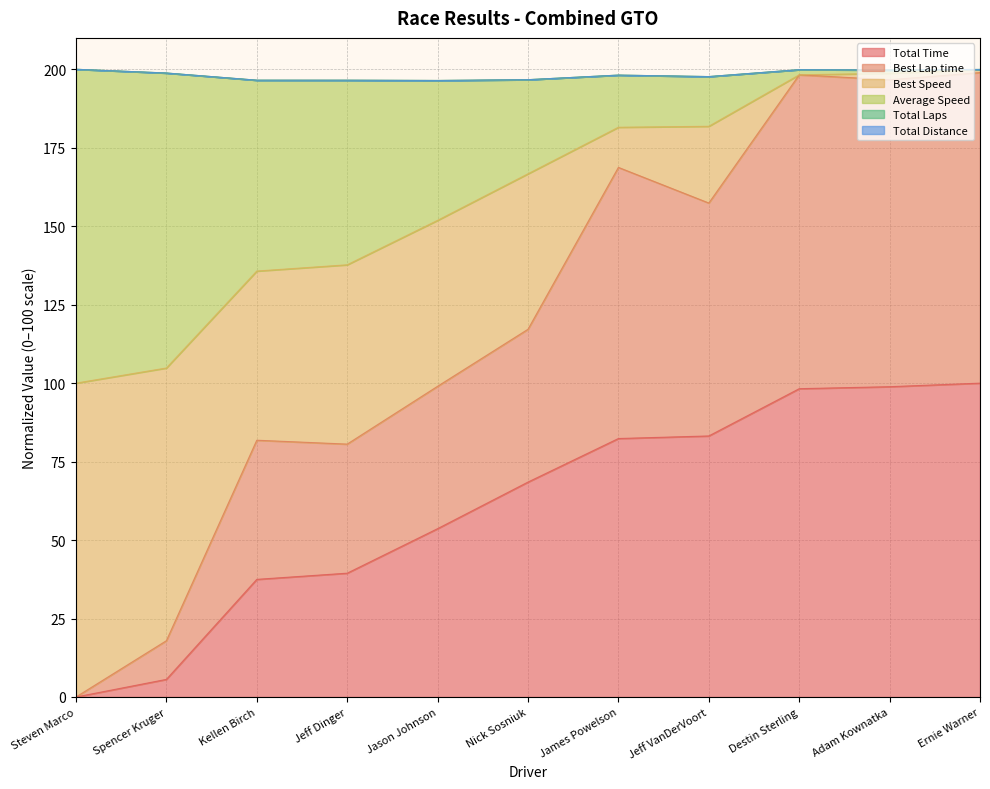

Which has a higher value, Spencer Kruger or Jason Johnson?

Jason Johnson